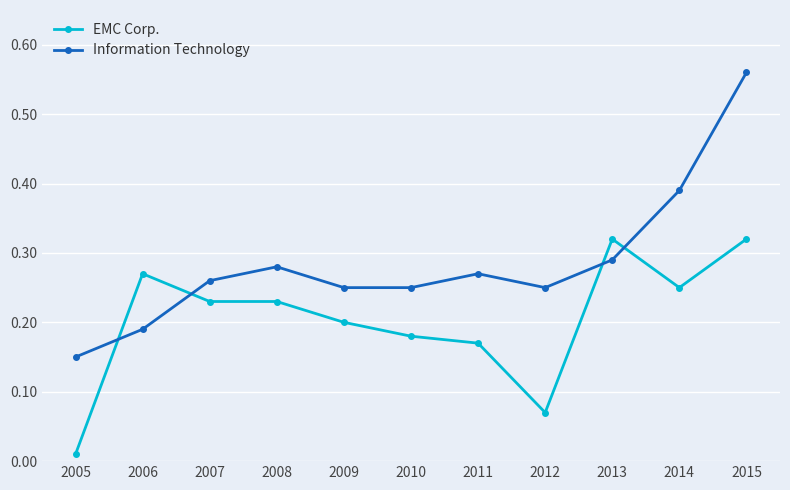

Between which two adjacent categories do EMC Corp. and Information Technology first intersect?

2005 and 2006